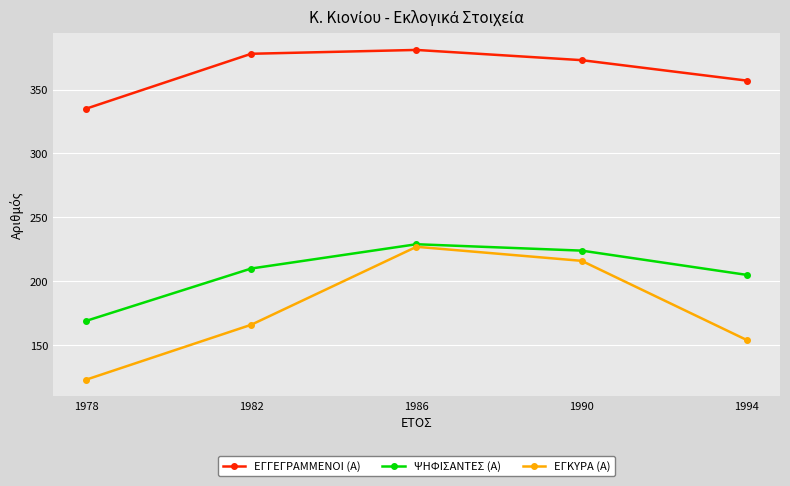

Between 1982 and 1994, which series saw the biggest shift?

ΕΓΓΕΓΡΑΜΜΕΝΟΙ (Α)